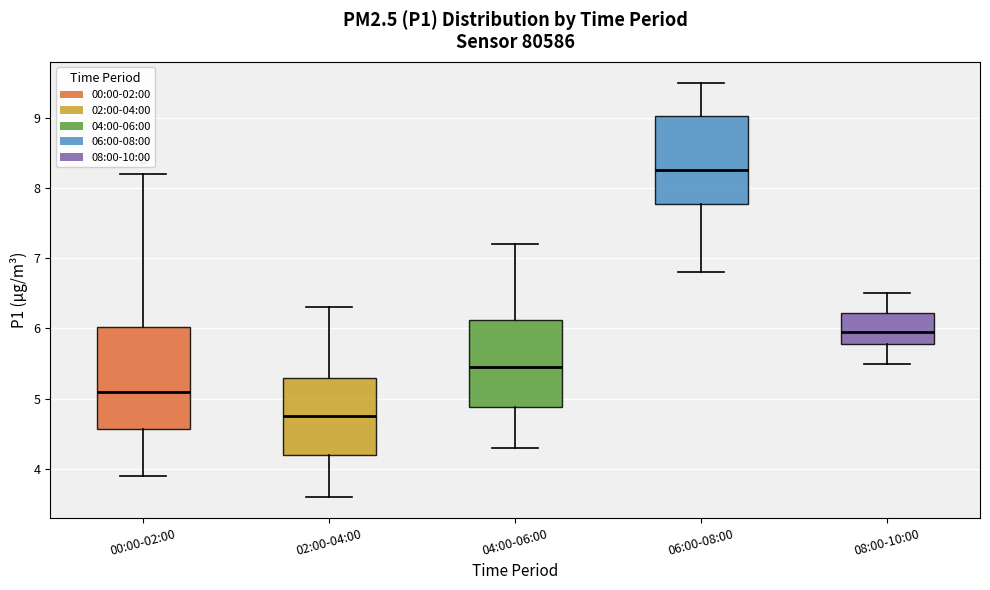

Where is the upper edge of the box for 04:00-06:00 on the y-axis? The values are not printed on the chart, so give them approximately, as read against the axis.

6.1